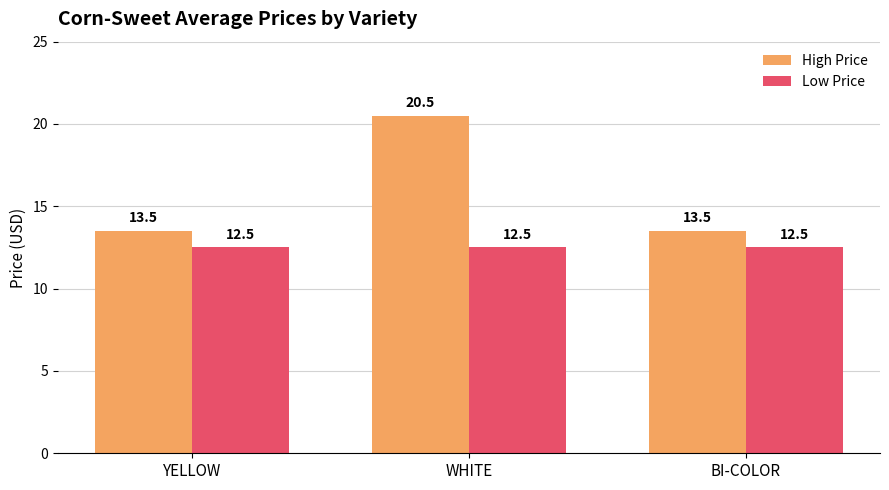

The Low Price series shows 12.5 at YELLOW. True or false?

True